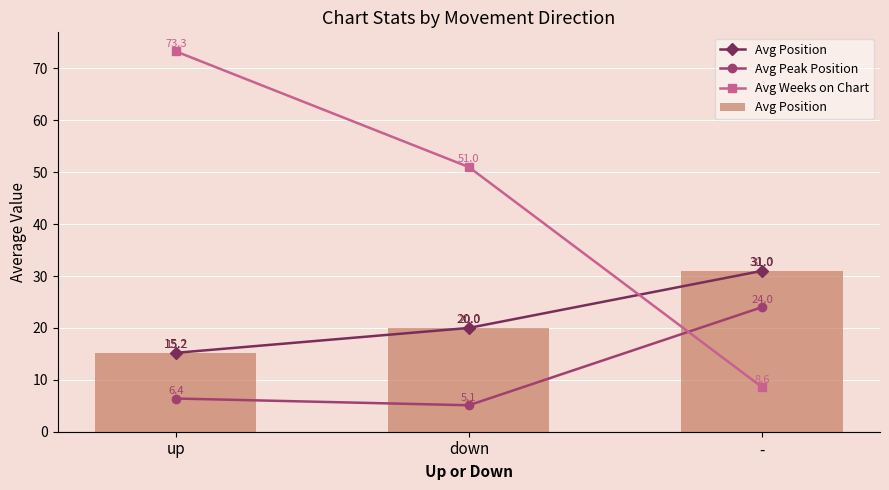

What is the value of the Avg Position bar at the 1st from the left?

15.2